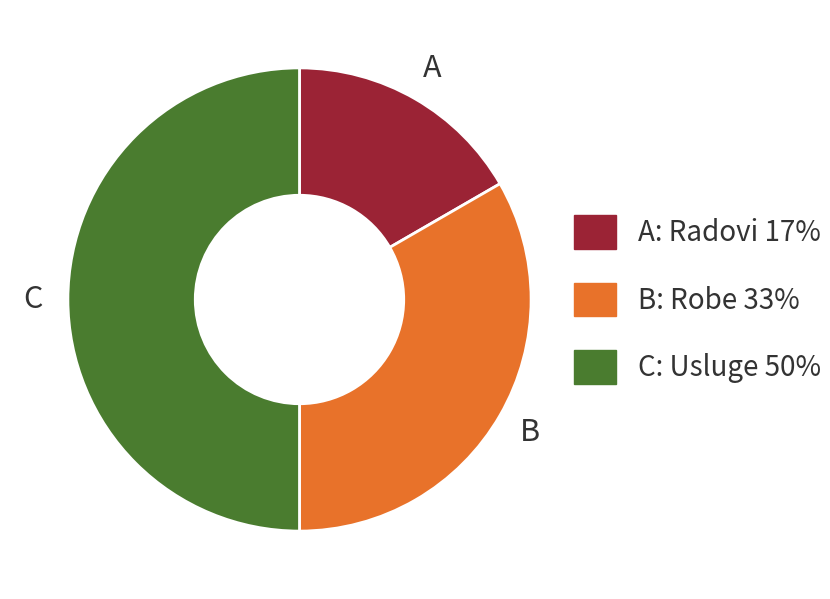

Count the number of slices in the pie.

3